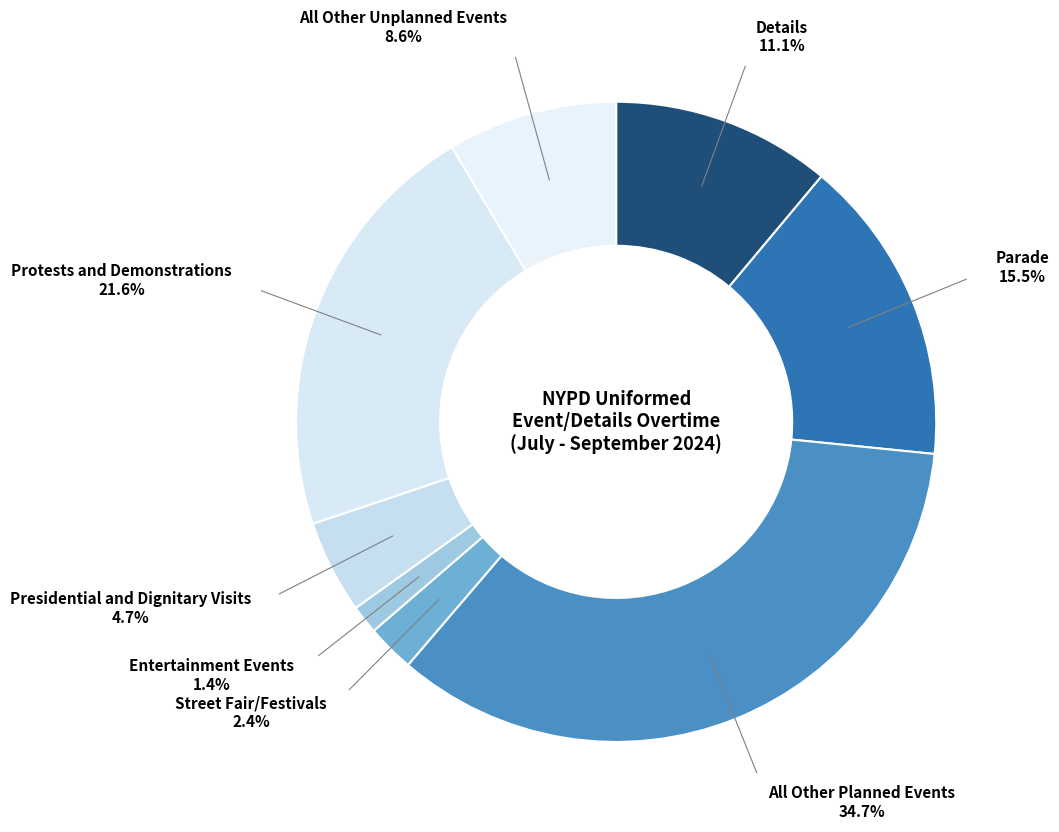

Rank the categories by value from highest to lowest.

All Other Planned Events, Protests and Demonstrations, Parade, Details, All Other Unplanned Events, Presidential and Dignitary Visits, Street Fair/Festivals, Entertainment Events